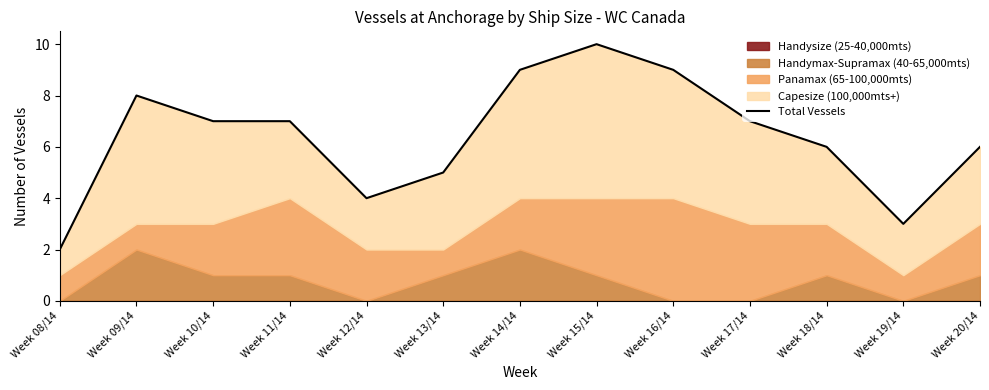

What is the minimum value shown in the chart?

2